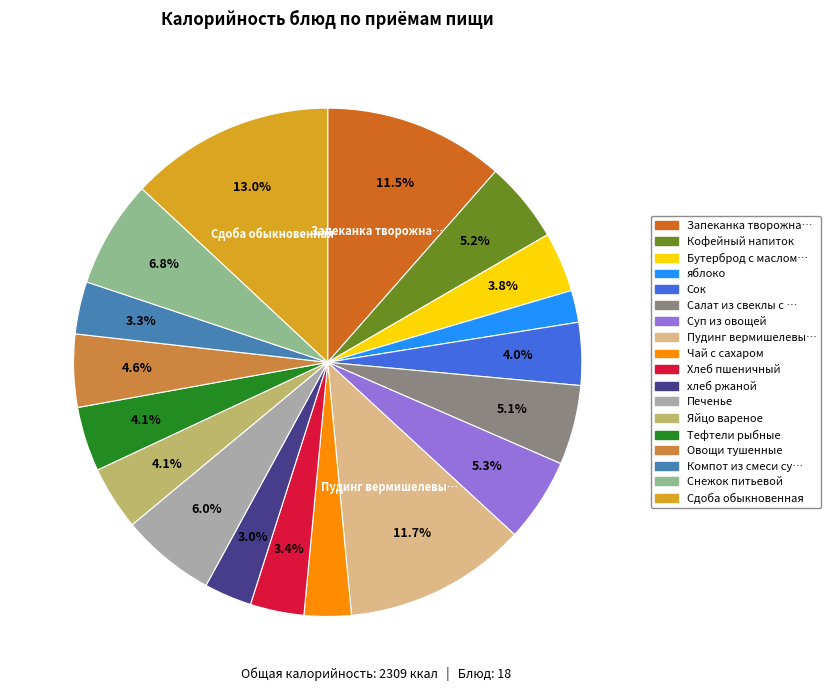

Count the number of slices in the pie.

18